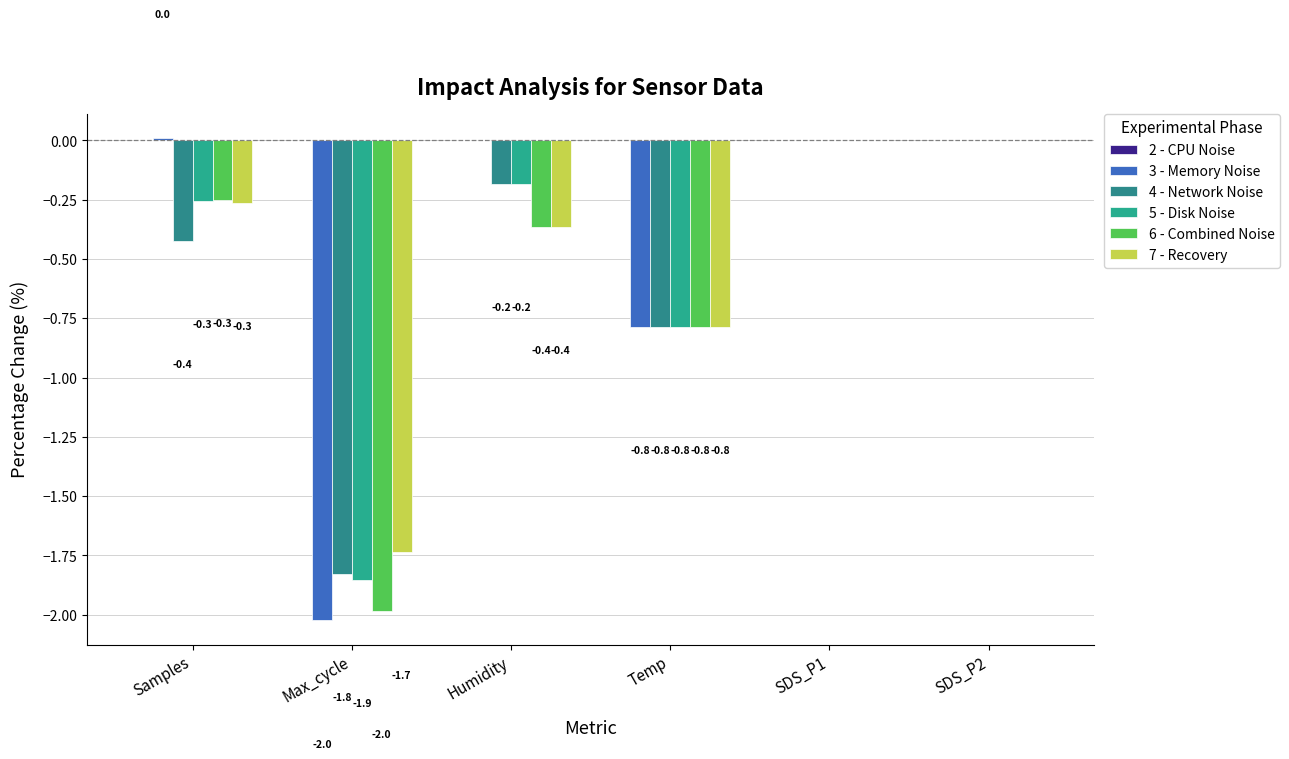

What is the sum of the 6 - Combined Noise values at Temp and Samples?

-1.0